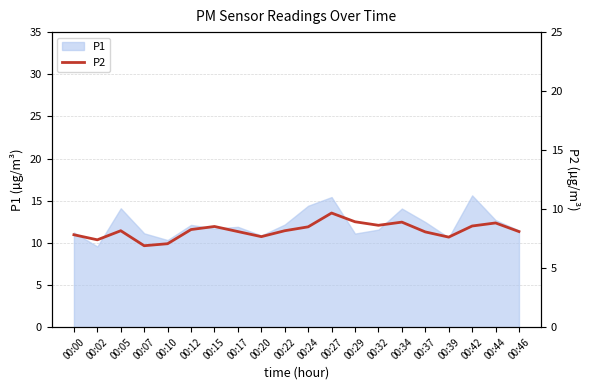

True or false: the data has more than 0 interior local peaks.

True